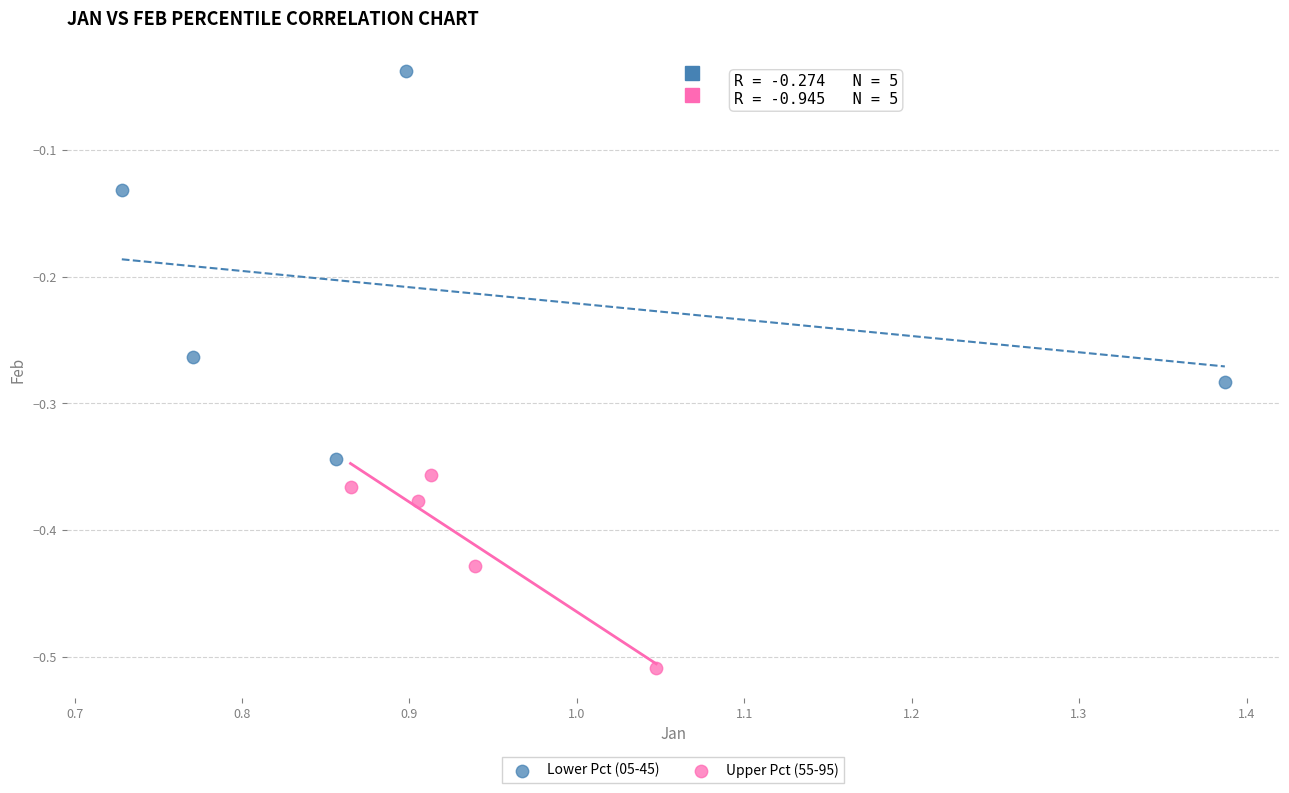

Which series contains the highest Y value?

Lower Pct (05-45)